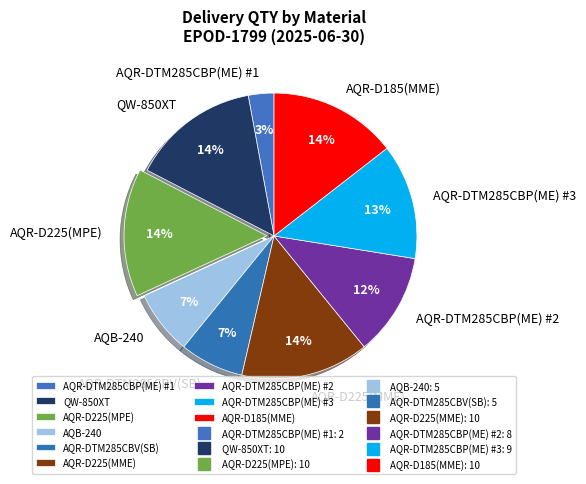

To the nearest percent, what portion does AQB-240 represent?

7%